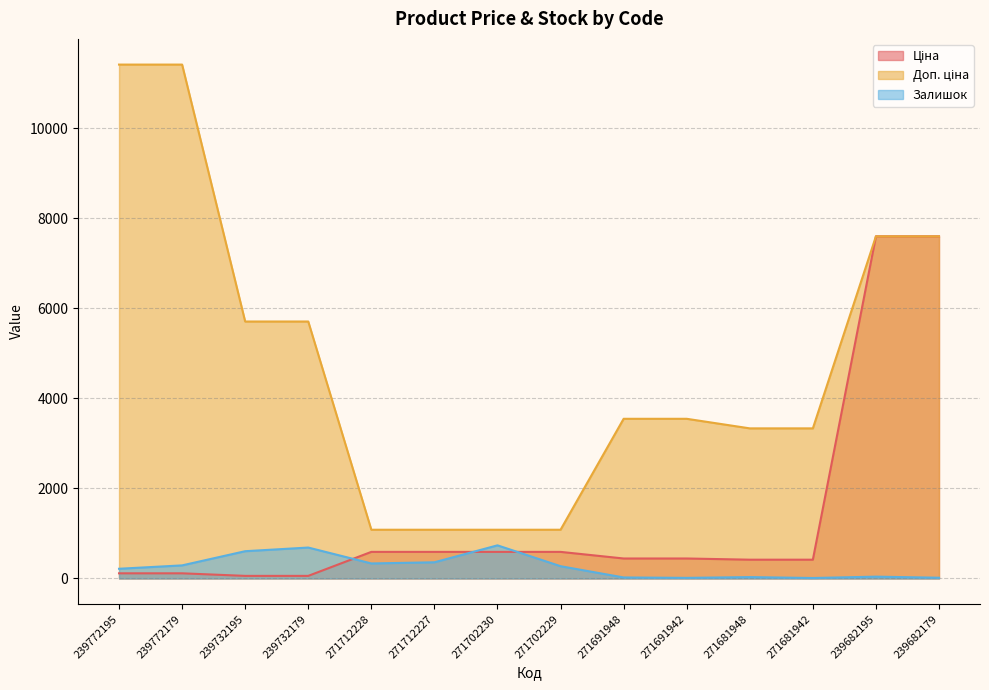

True or false: Ціна has more than 0 interior local peaks.

False